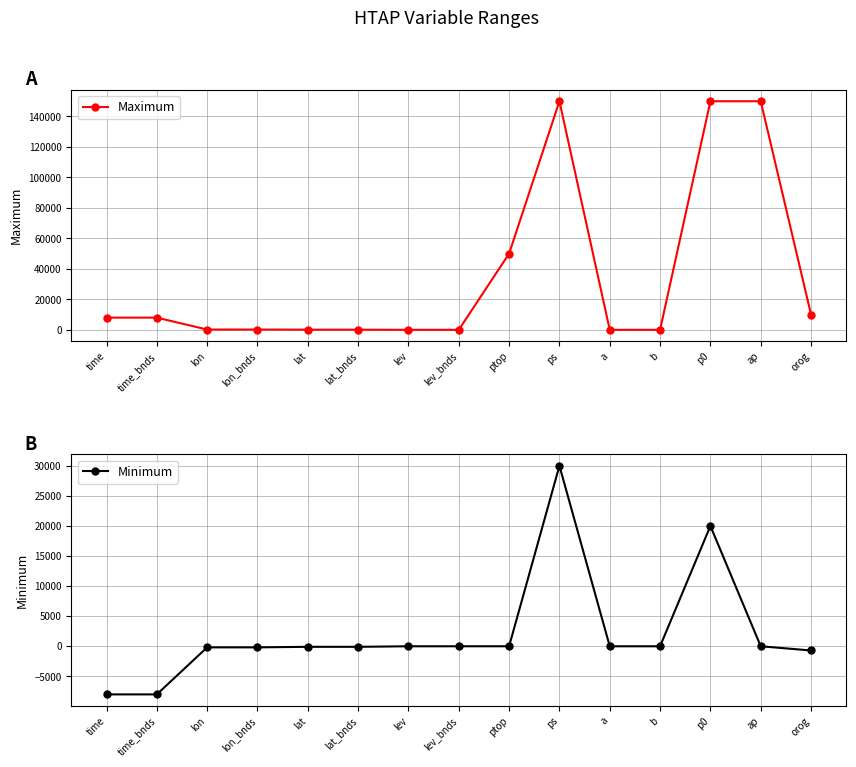

True or false: Minimum and Maximum intersect in this chart.

False